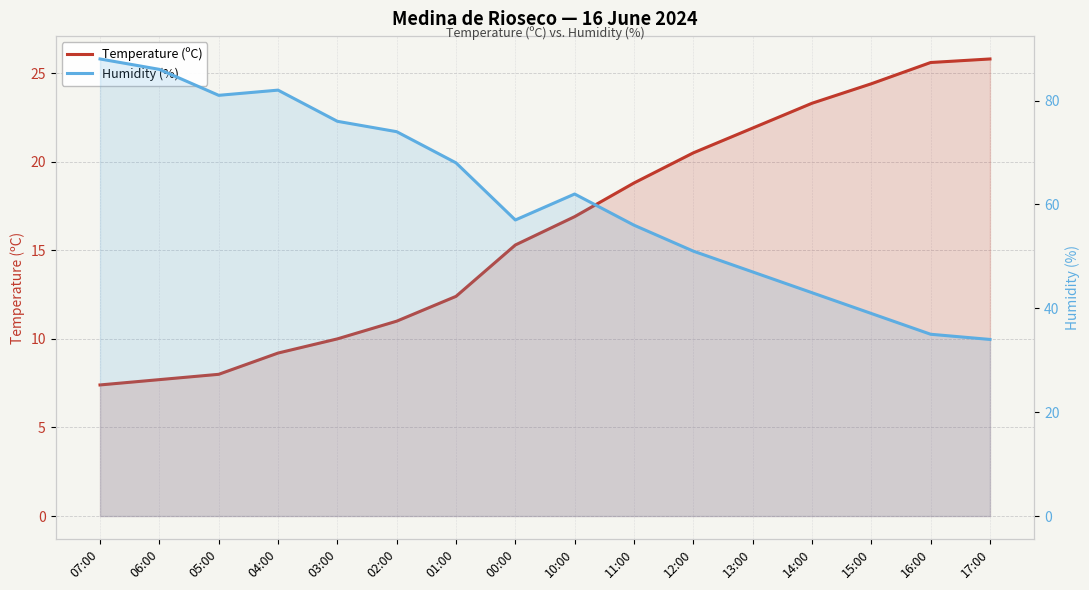

True or false: Humidity (%) and Temperature (ºC) intersect in this chart.

False